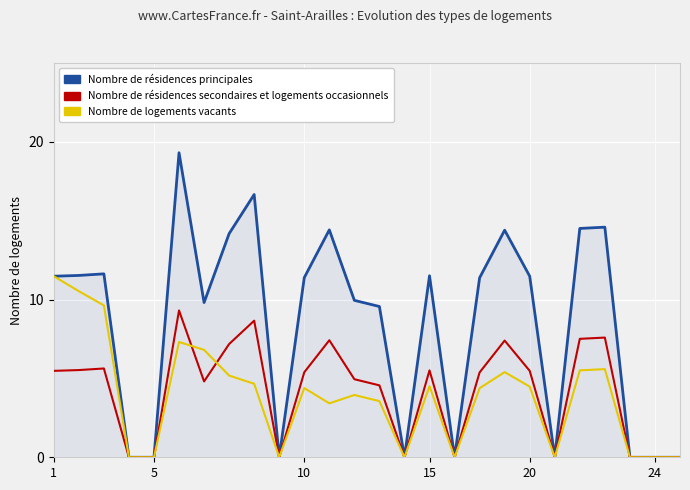

What are all the series names shown in the legend?

Nombre de résidences principales, Nombre de résidences secondaires et logements occasionnels, Nombre de logements vacants